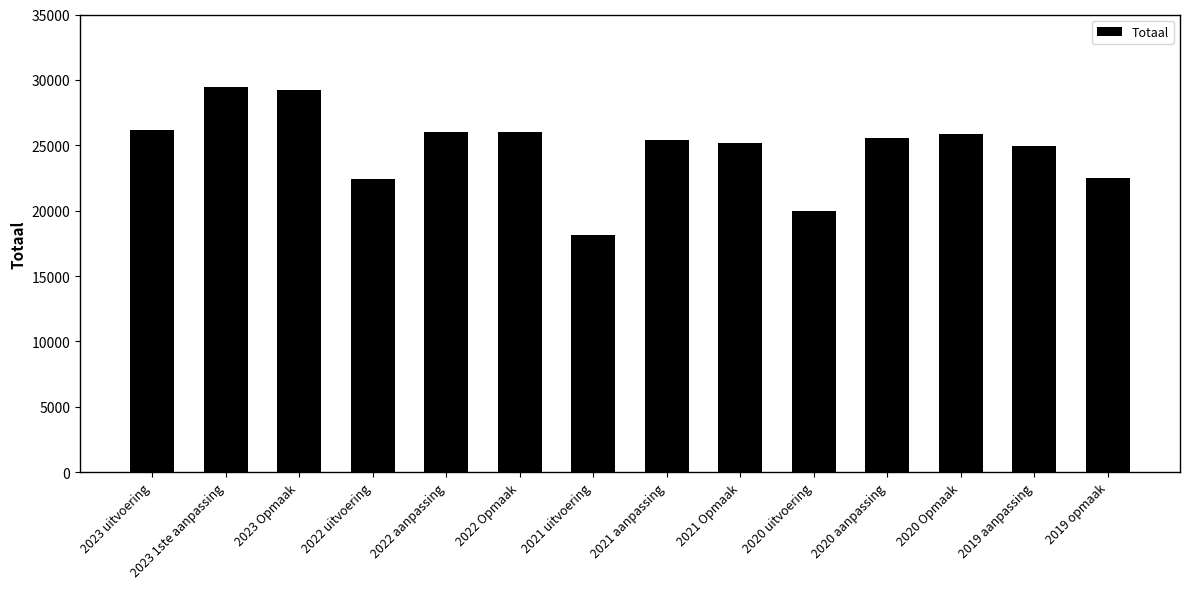

Which category has the lowest value across all series?

2021 uitvoering